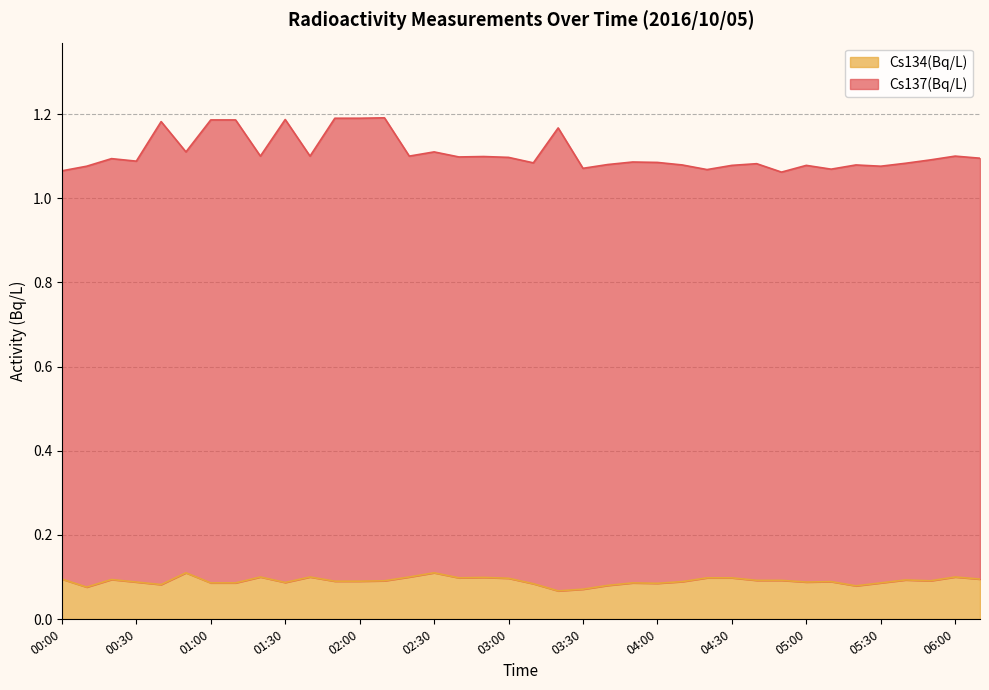

Reading left to right, extract all data points from this chart.

00:00=0.1	00:10=0.1	00:20=0.1	00:30=0.1	00:40=0.1	00:50=0.1	01:00=0.1	01:10=0.1	01:20=0.1	01:30=0.1	01:40=0.1	01:50=0.1	02:00=0.1	02:10=0.1	02:20=0.1	02:30=0.1	02:40=0.1	02:50=0.1	03:00=0.1	03:10=0.1	03:20=0.1	03:30=0.1	03:40=0.1	03:50=0.1	04:00=0.1	04:10=0.1	04:20=0.1	04:30=0.1	04:40=0.1	04:50=0.1	05:00=0.1	05:10=0.1	05:20=0.1	05:30=0.1	05:40=0.1	05:50=0.1	06:00=0.1	06:10=0.1